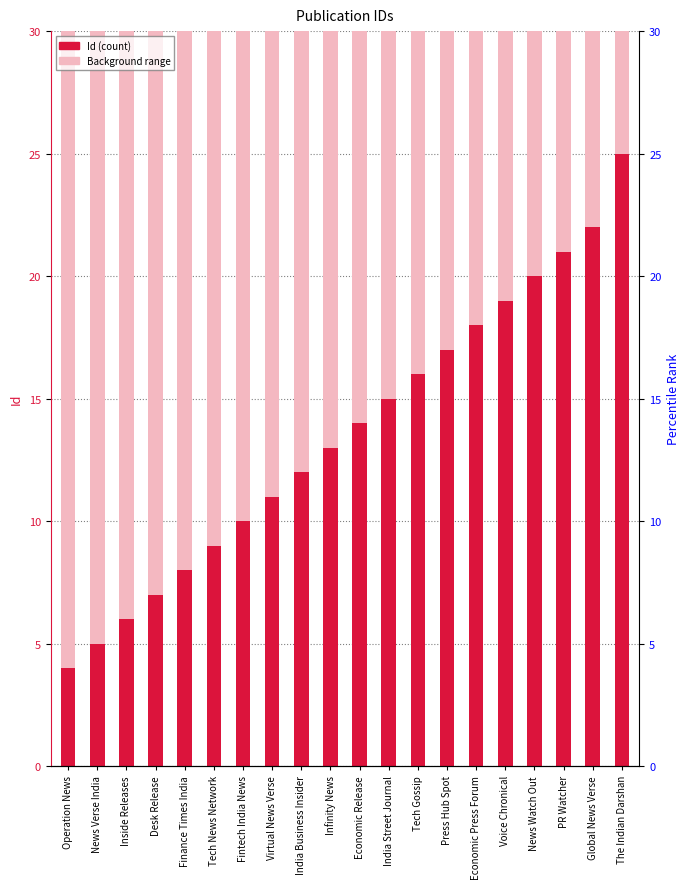

Between Voice Chronical and Virtual News Verse, which is larger?

Voice Chronical